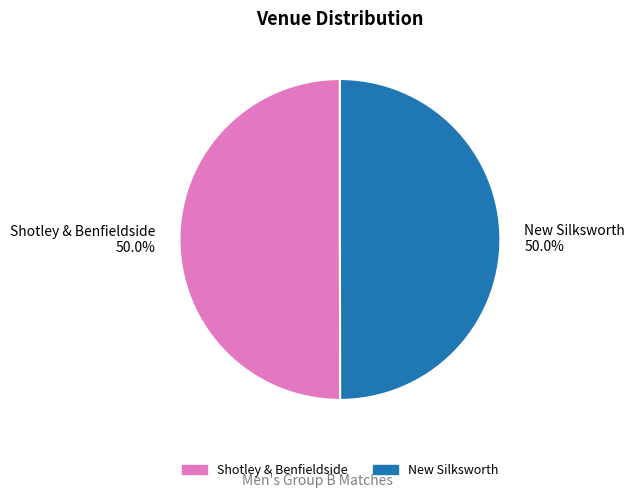

Is it true that New Silksworth is 50% of the pie?

True